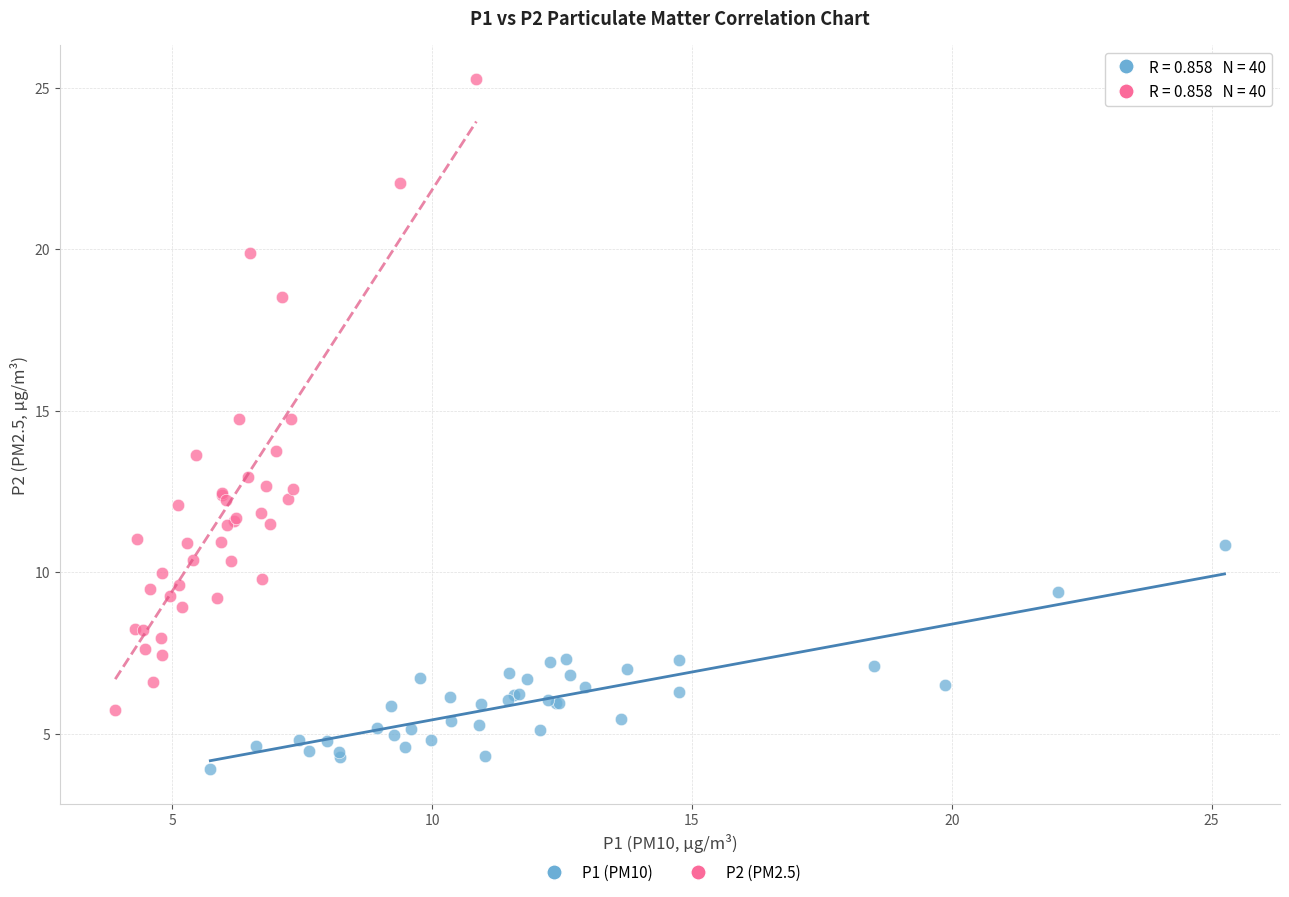

What are all the series names shown in the legend?

P1 (PM10), P2 (PM2.5)